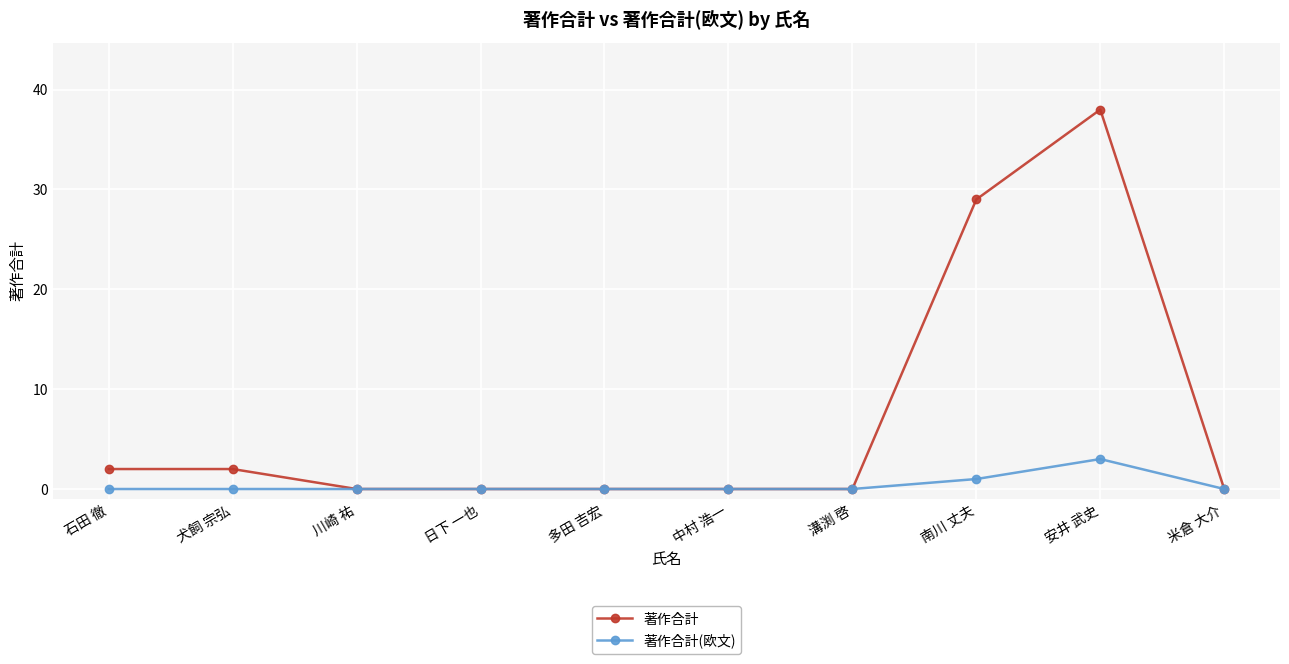

What is the label of the 10th point from the right?

石田 徹